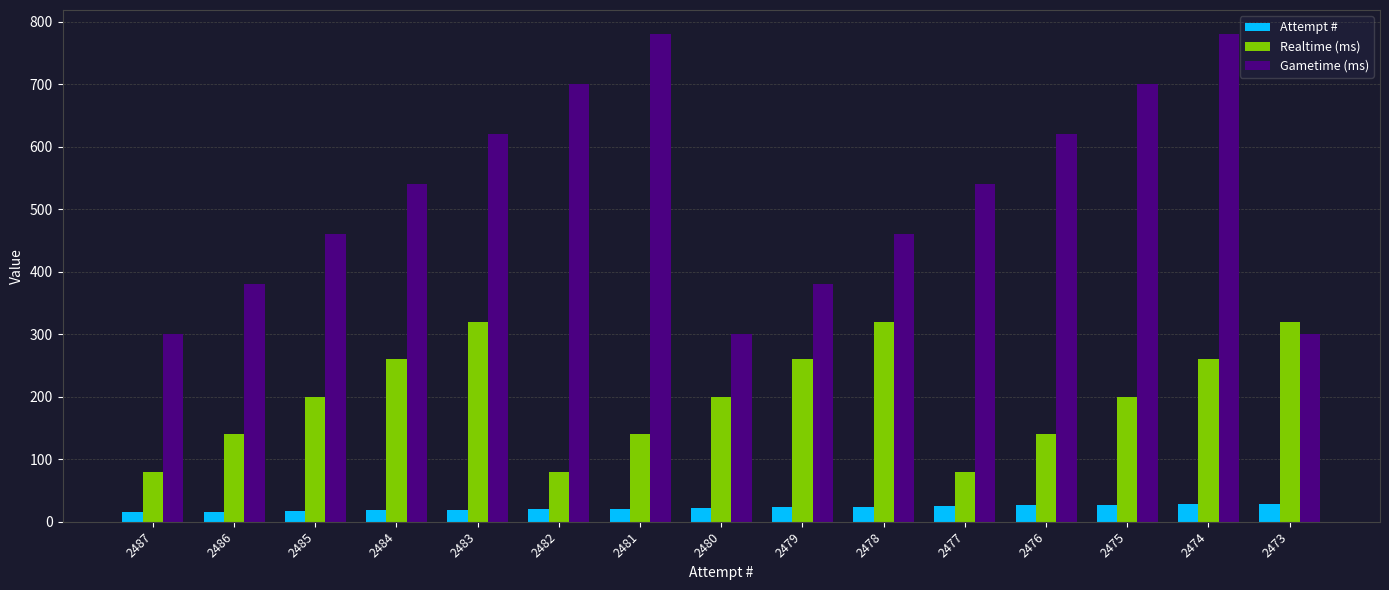

Which series has the widest spread of values?

Gametime (ms)